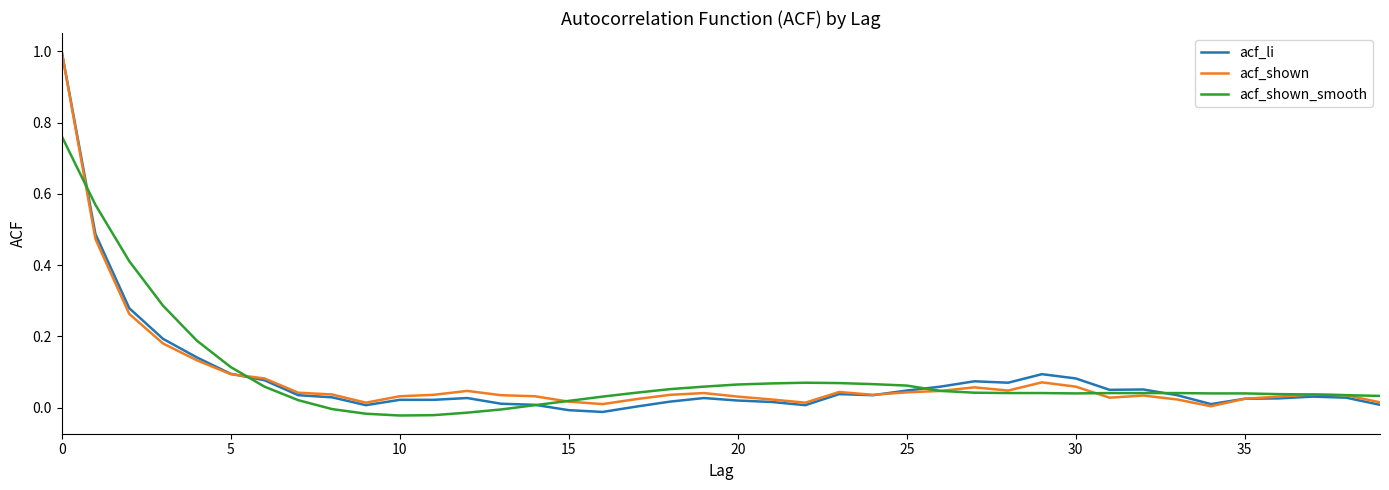

What is the maximum value shown in the chart?

1.0